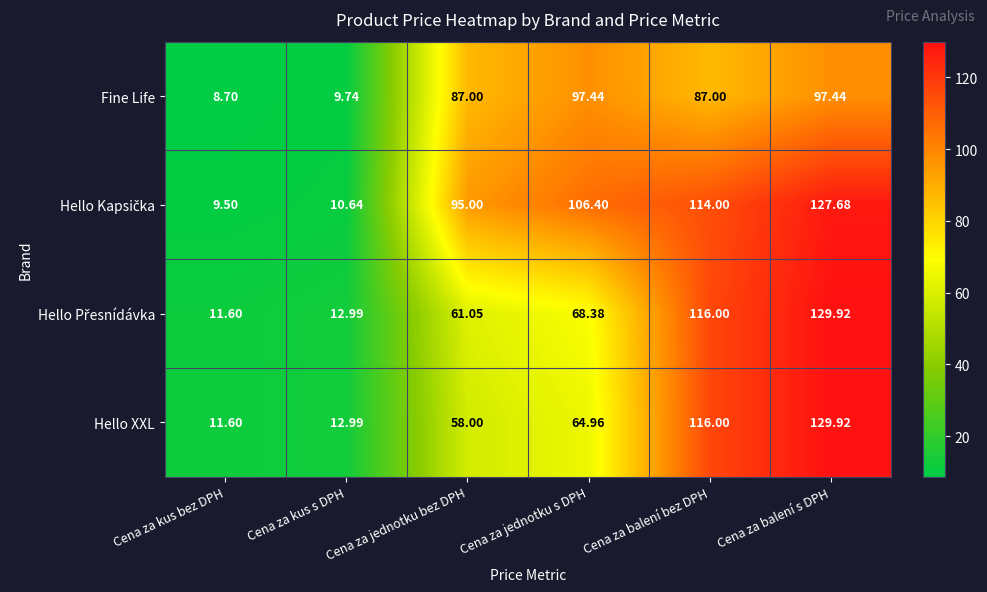

Which category has the lowest value across all series?

Cena za kus bez DPH